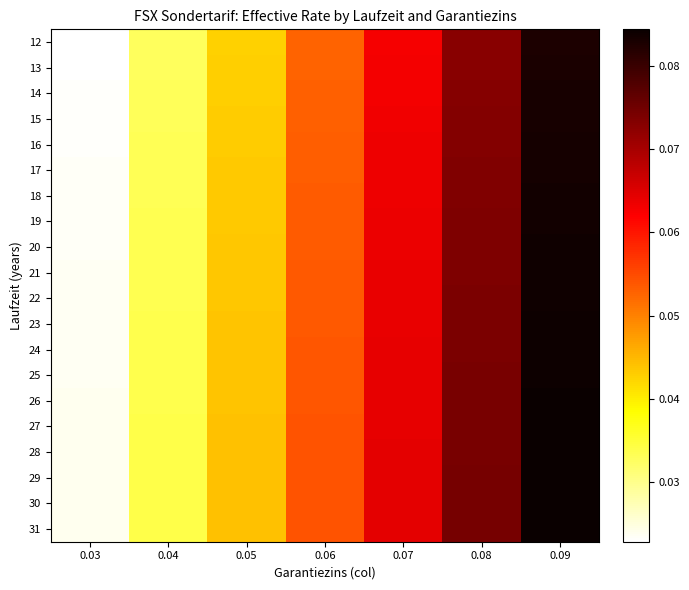

Which has a higher value, 0.07 or 0.08?

0.08